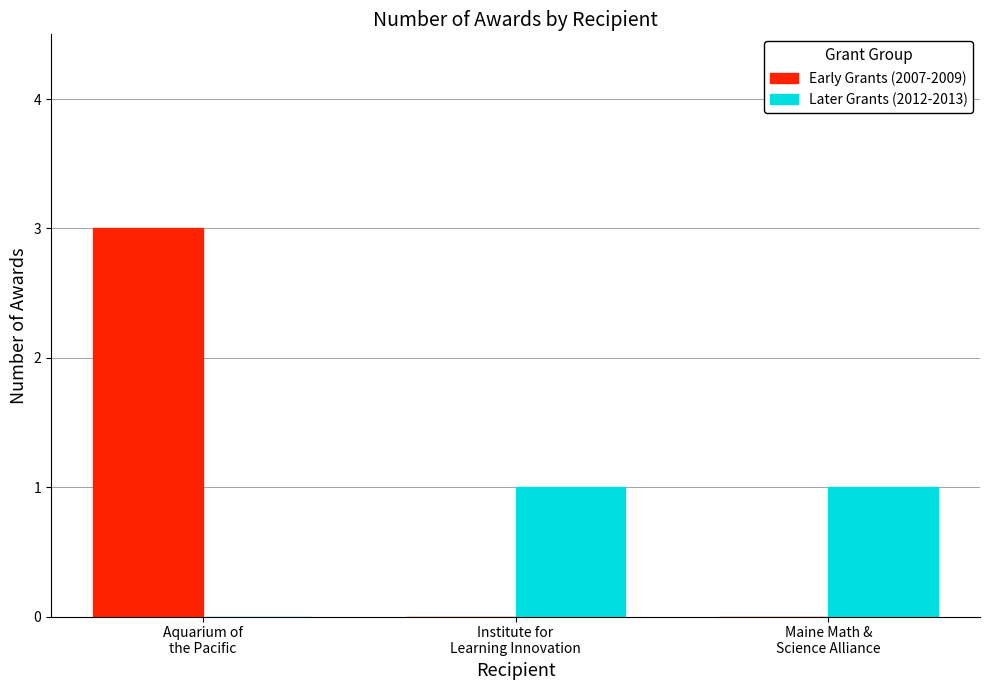

What is the greatest value displayed?

3